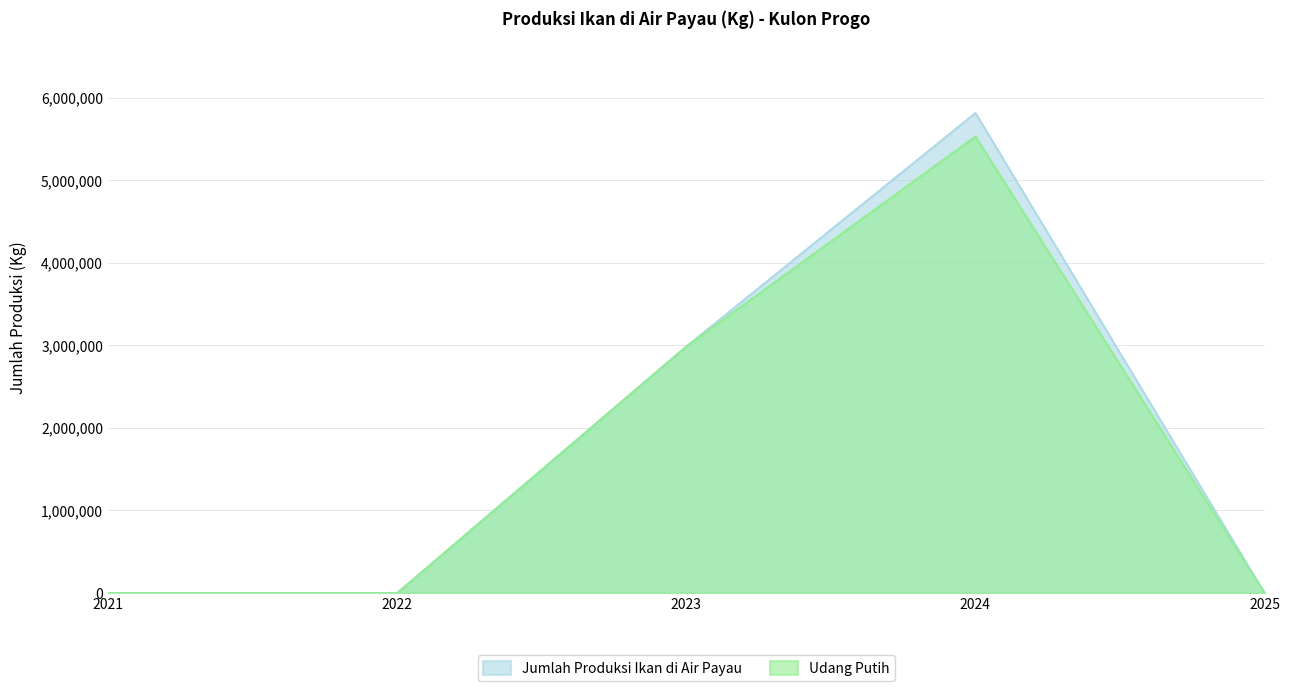

Which series has the largest total across all categories?

Jumlah Produksi Ikan di Air Payau